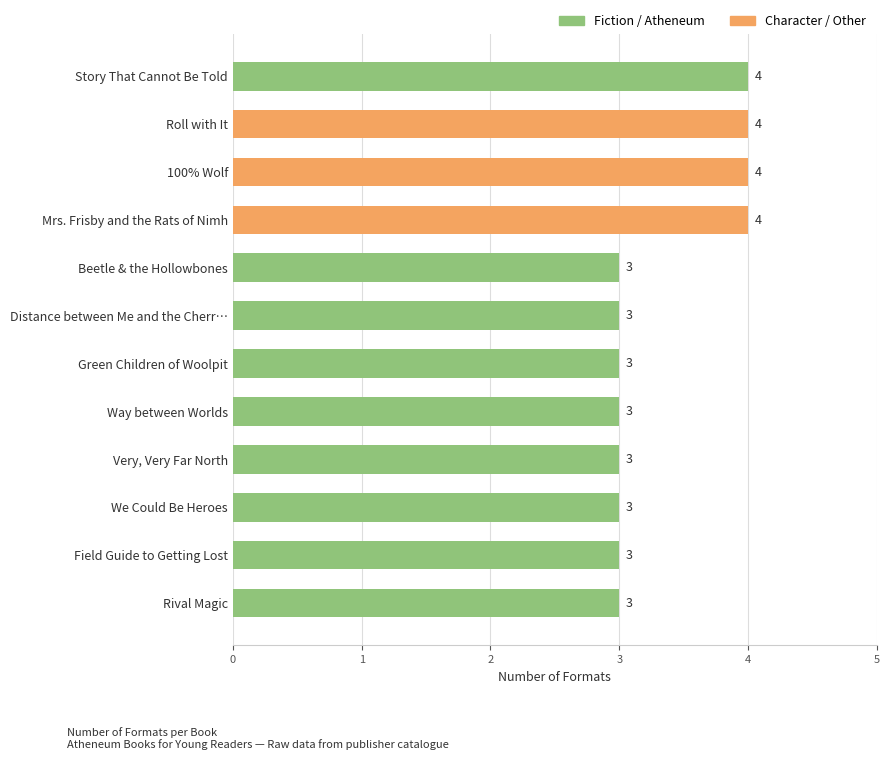

Count the values in the range 3 to 4.

12